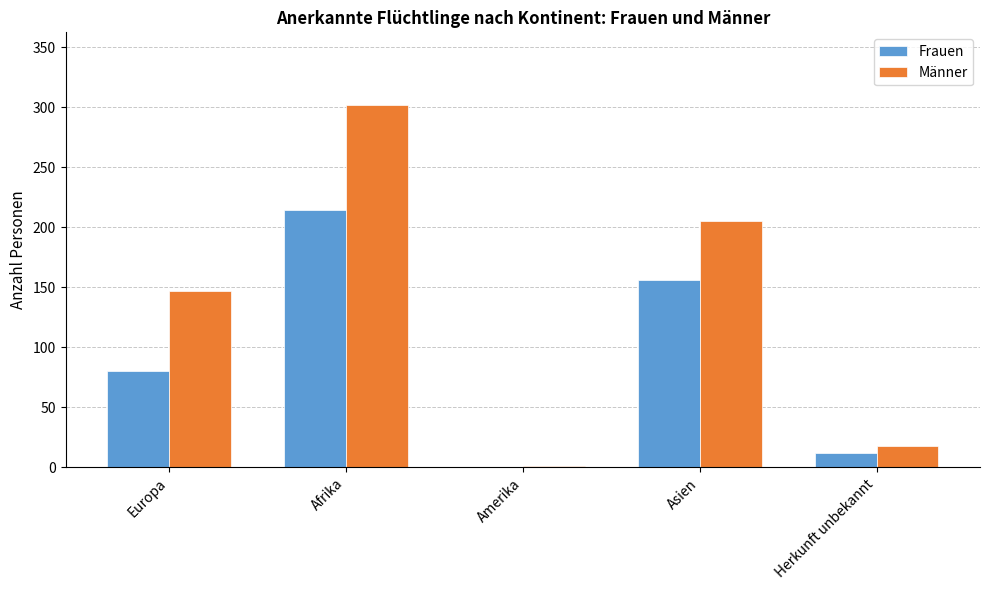

Is it true that Männer equals 205 at Asien?

True